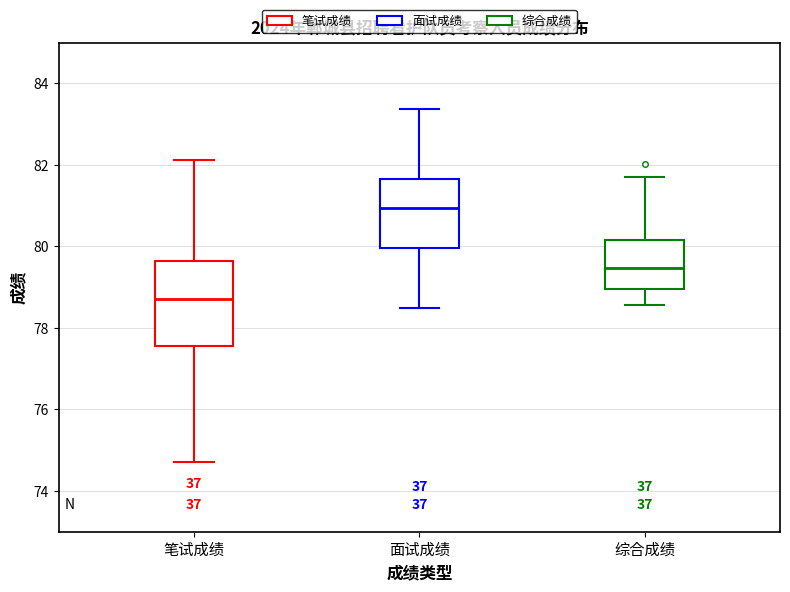

Which box has the lowest median line?

笔试成绩